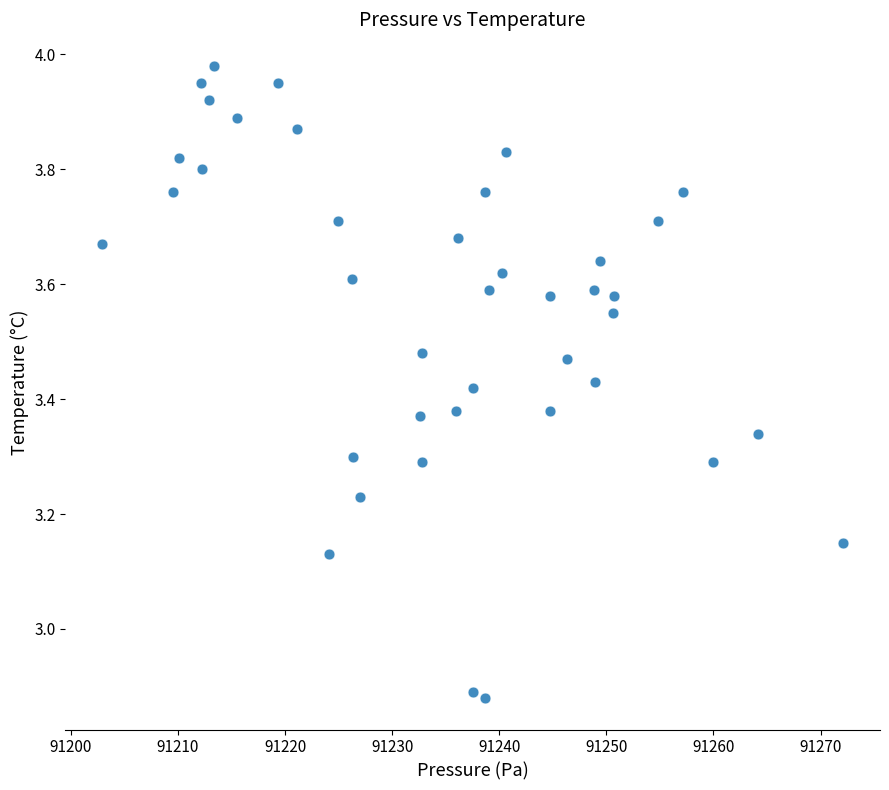

What is the range of Y values (max minus min)?

1.1